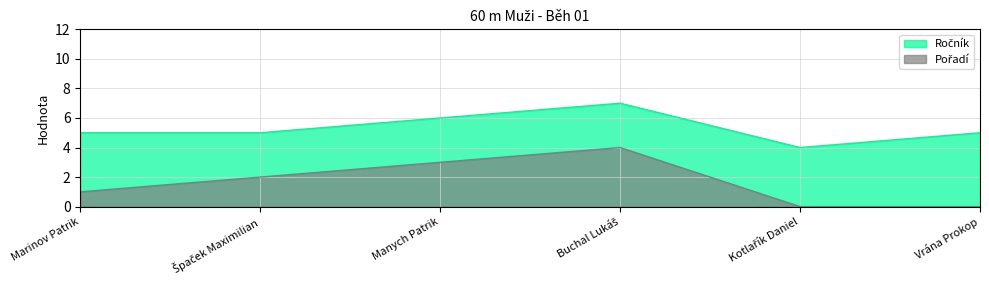

True or false: Ročník has more than 1 interior local peaks.

False